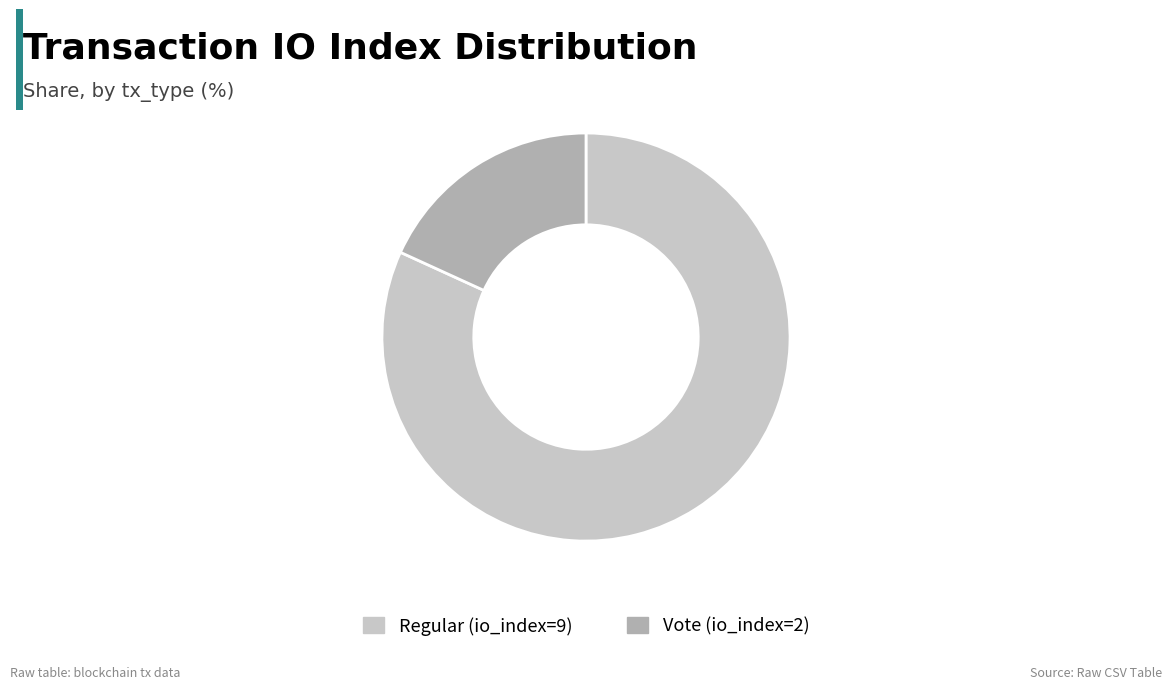

Is the sum of Vote (io_index=2) and Regular (io_index=9) greater than half?

Yes